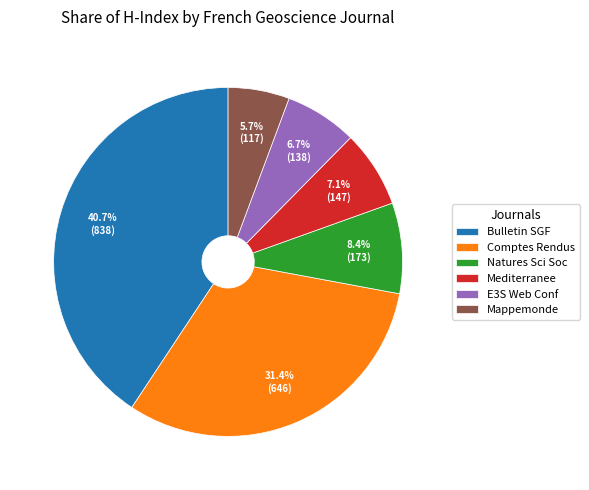

Is there a majority slice in this chart?

No